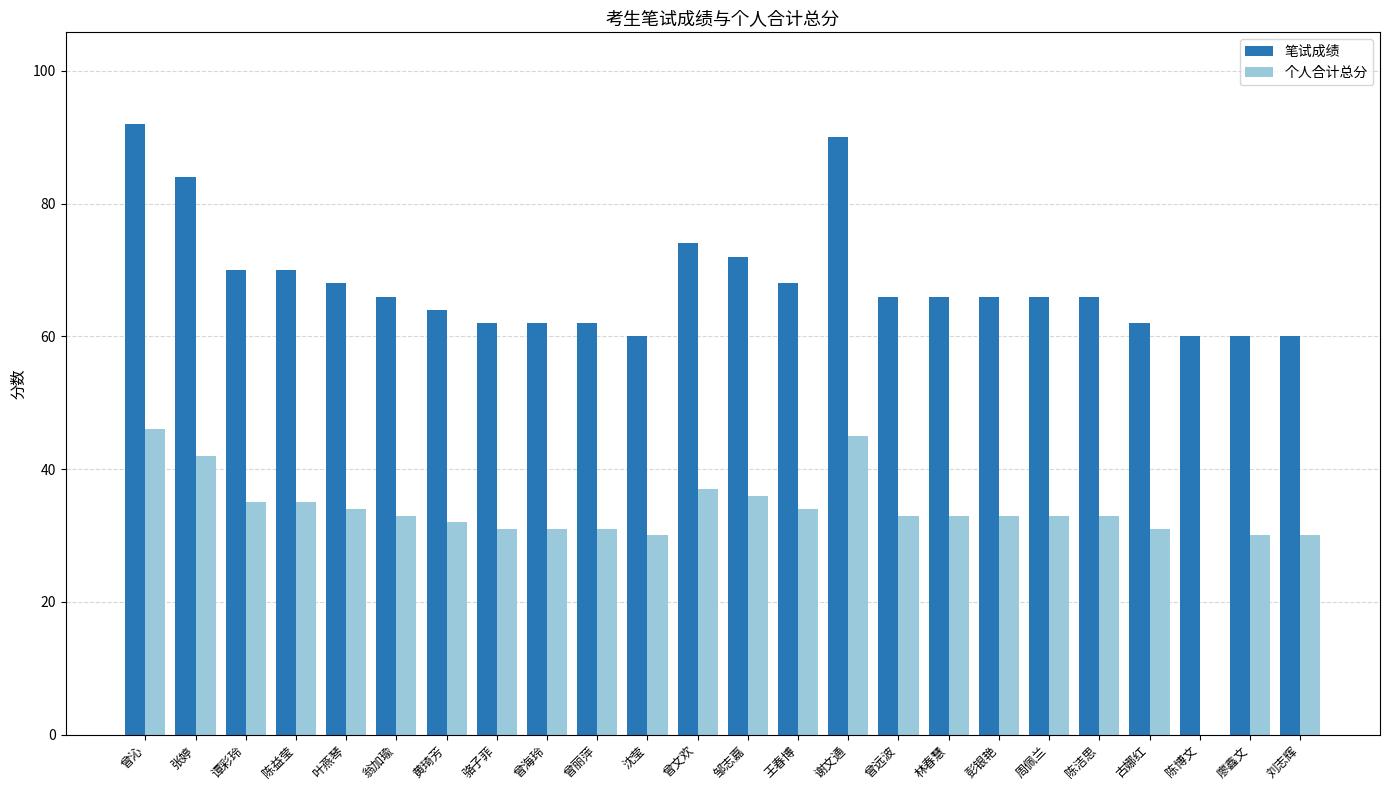

Which category has the highest value across all series?

曾沁